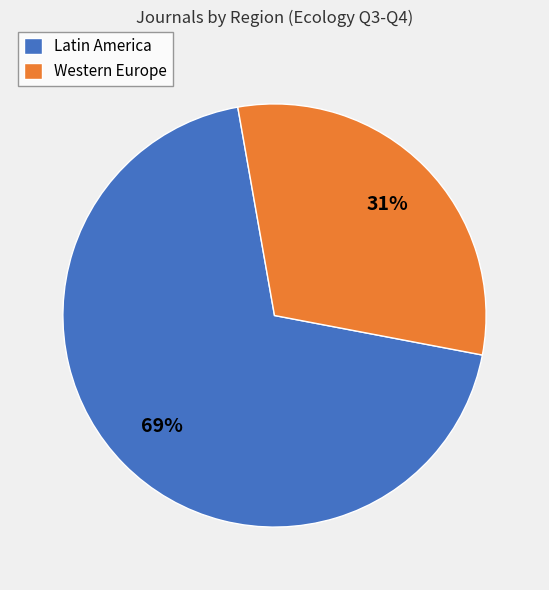

Which category has the smallest portion of the pie?

Western Europe